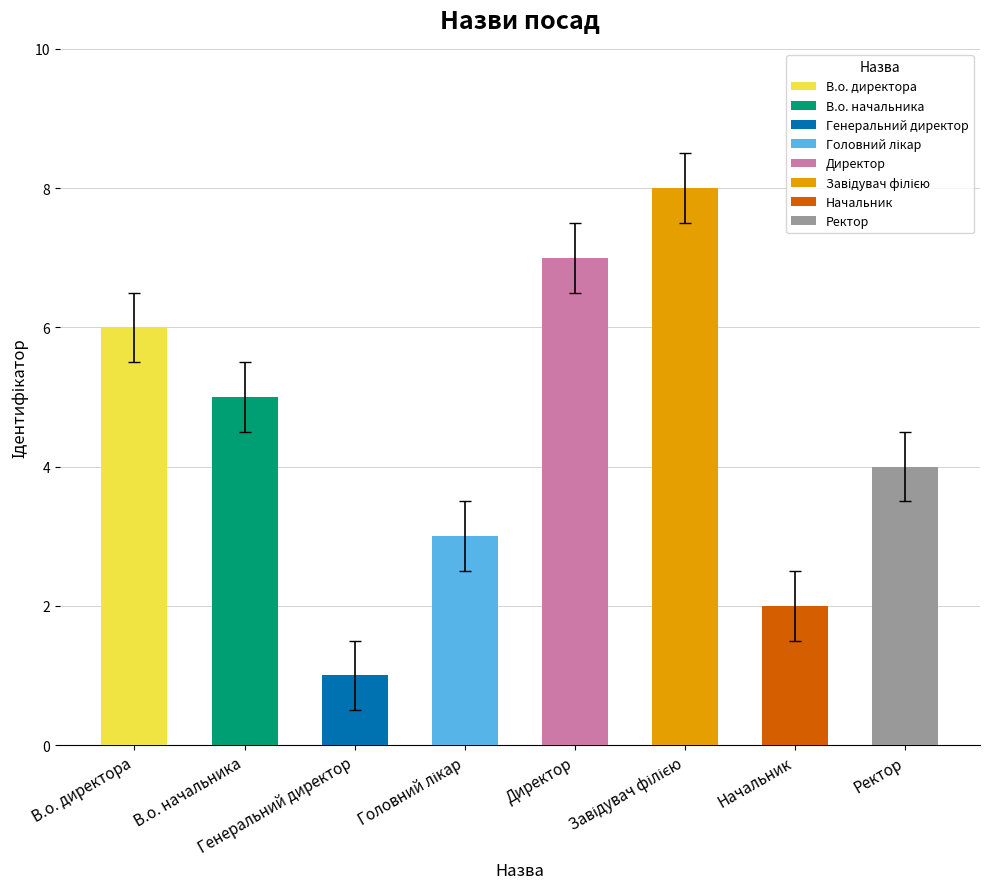

What is the difference between the second highest and minimum values?

6